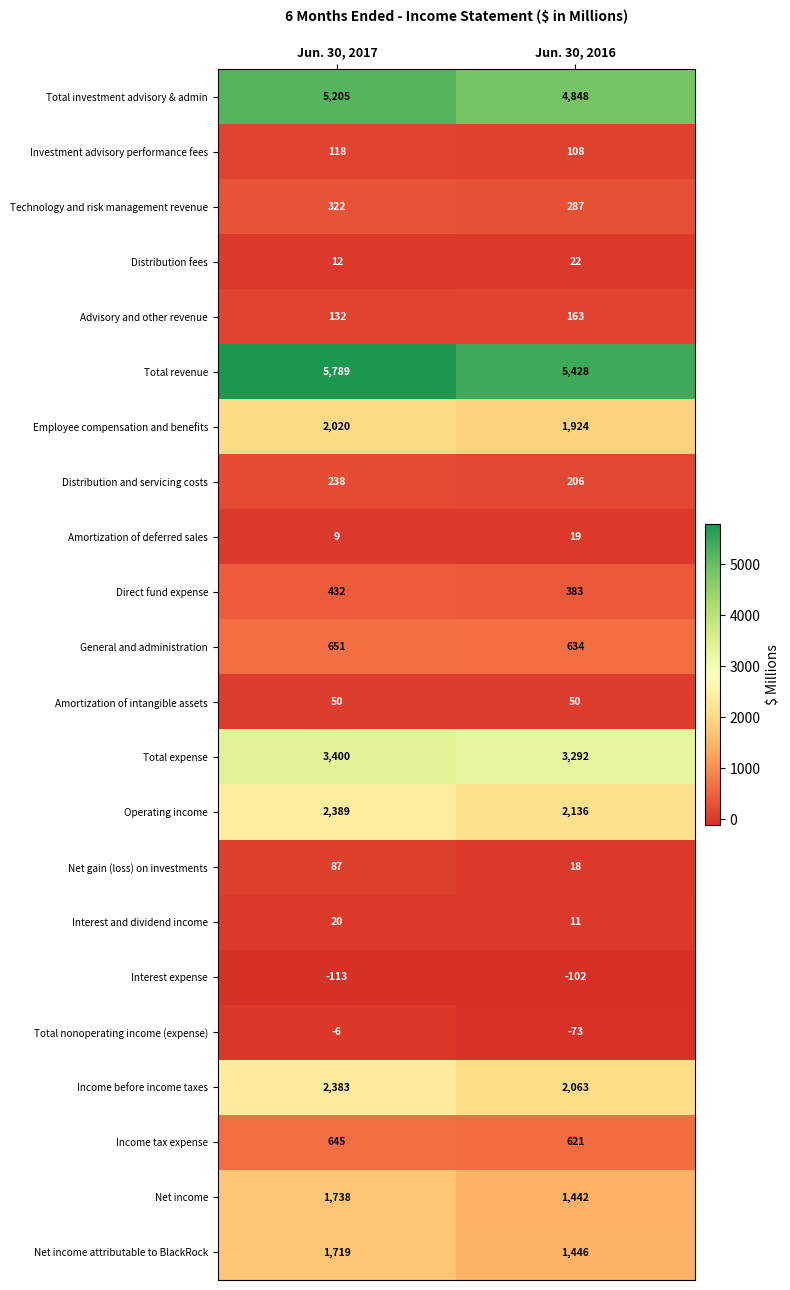

At which label does Income before income taxes reach its peak?

Jun. 30, 2017